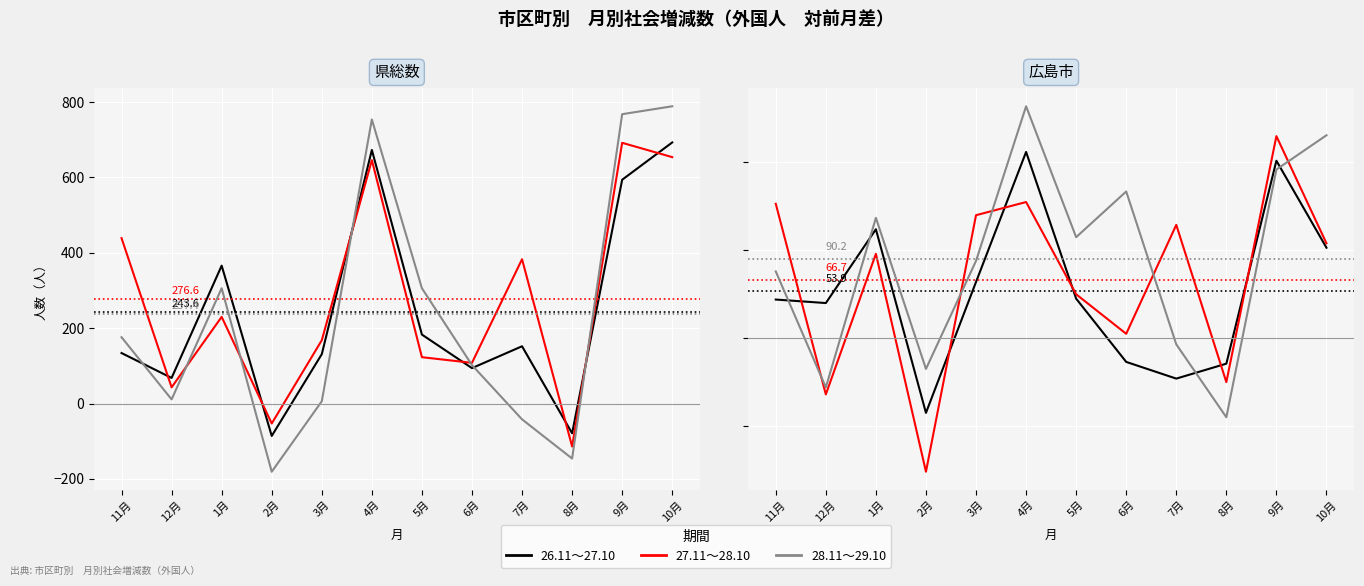

How many intersections are there between 27.11～28.10 and 26.11～27.10?

6